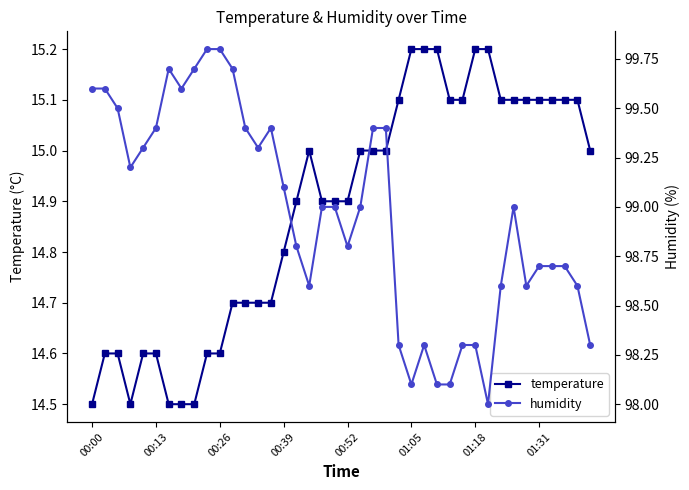

True or false: temperature and humidity cross at least once.

False